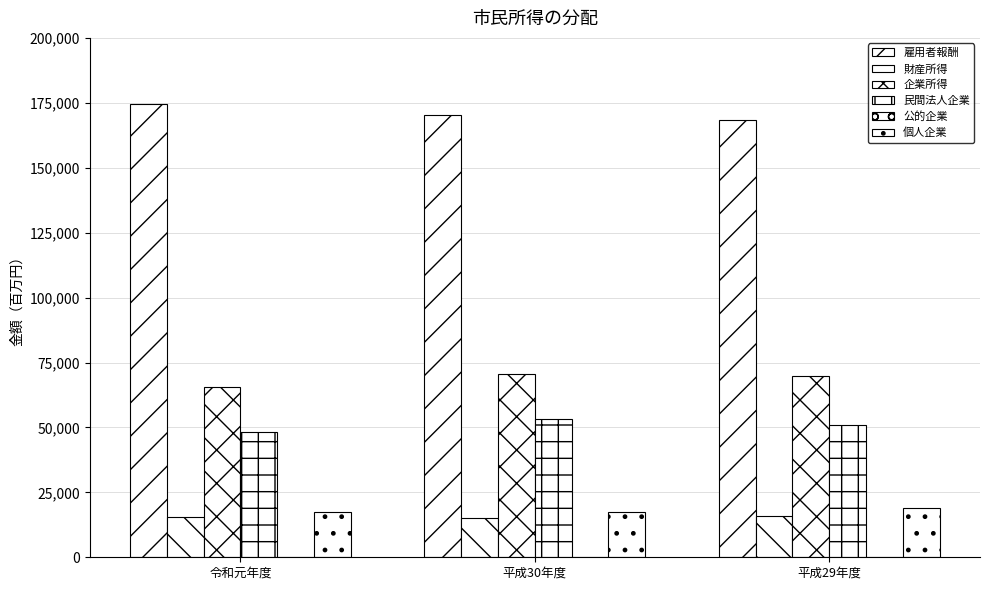

What is the maximum value for 企業所得?

70499